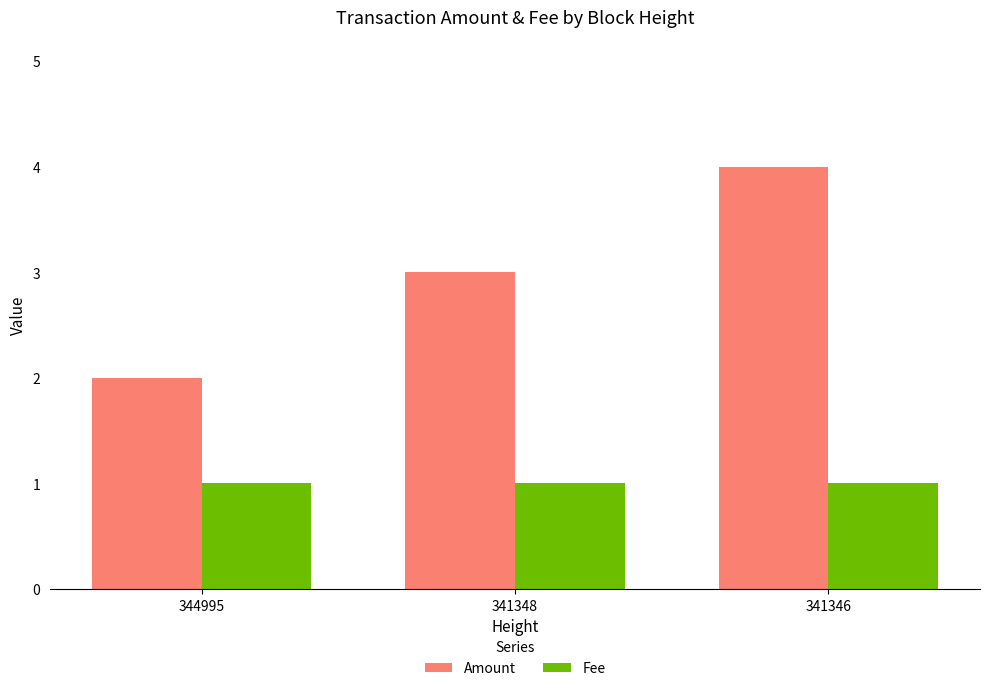

What is the maximum value for Amount?

4.0